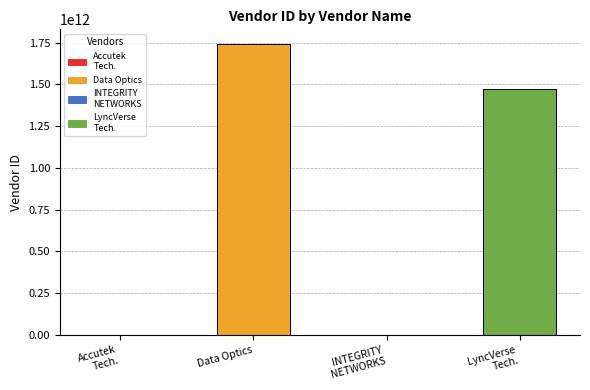

True or false: the data shows 1470986297400 at LyncVerse
Tech..

True